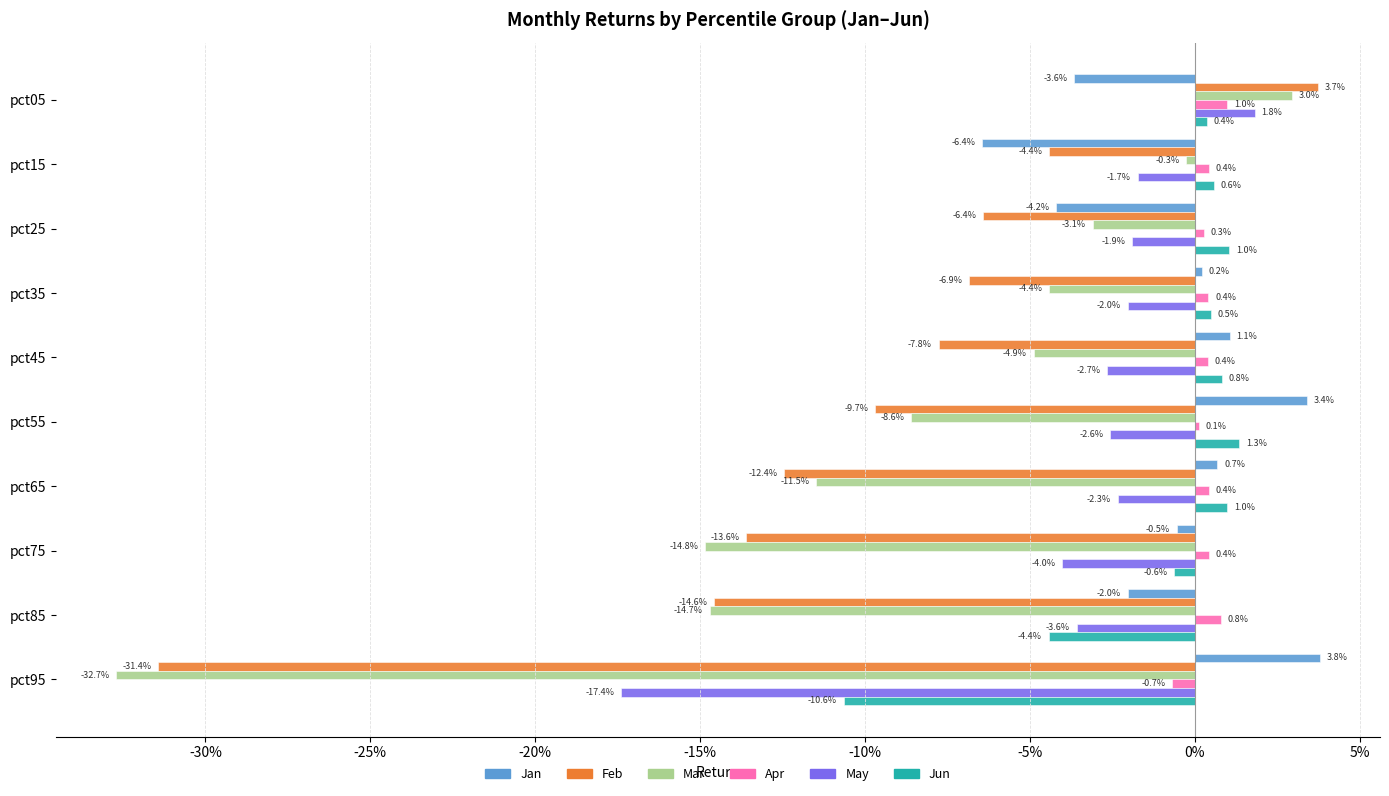

What are all the series names shown in the legend?

Jan, Feb, Mar, Apr, May, Jun